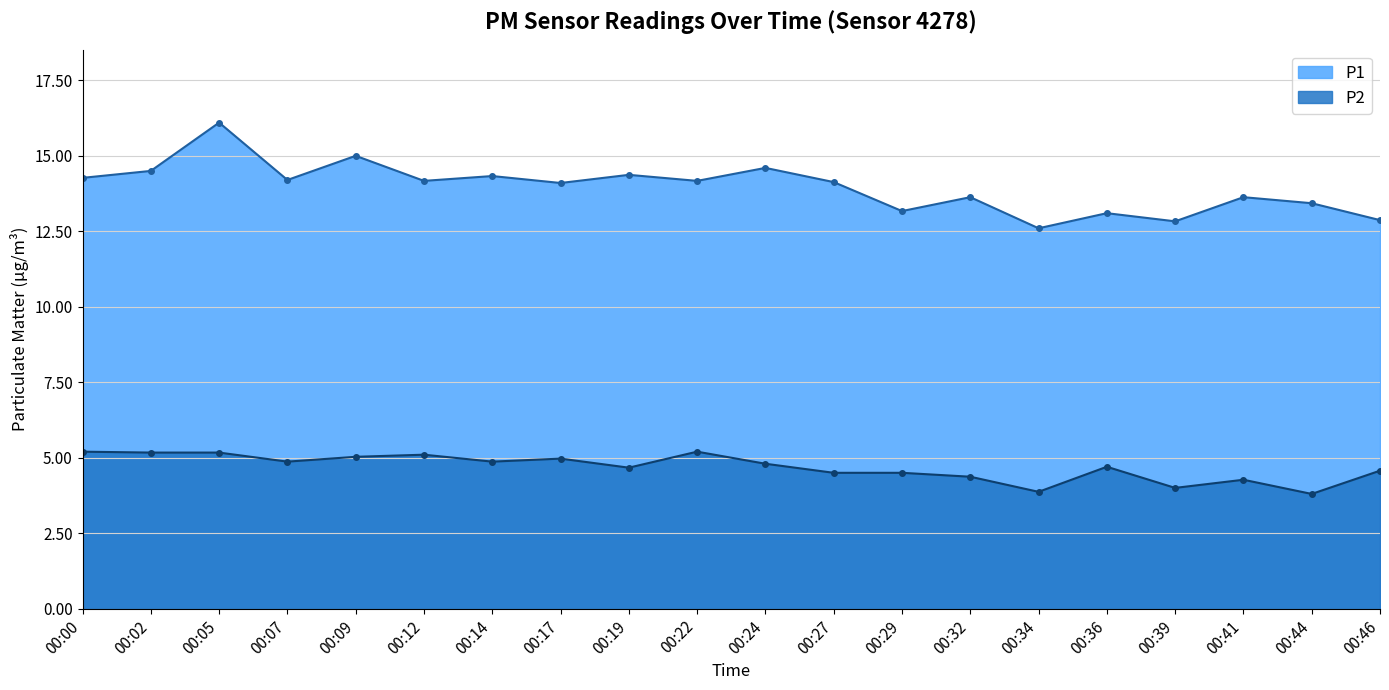

Reading left to right, what are all the values shown in this chart?

P1: 00:00=14.3	00:02=14.5	00:05=16.1	00:07=14.2	00:09=15.0	00:12=14.2	00:14=14.3	00:17=14.1	00:19=14.4	00:22=14.2	00:24=14.6	00:27=14.1	00:29=13.2	00:32=13.6	00:34=12.6	00:36=13.1	00:39=12.8	00:41=13.6	00:44=13.4	00:46=12.9
P2: 00:00=5.2	00:02=5.2	00:05=5.2	00:07=4.9	00:09=5.0	00:12=5.1	00:14=4.9	00:17=5.0	00:19=4.7	00:22=5.2	00:24=4.8	00:27=4.5	00:29=4.5	00:32=4.4	00:34=3.9	00:36=4.7	00:39=4.0	00:41=4.3	00:44=3.8	00:46=4.6